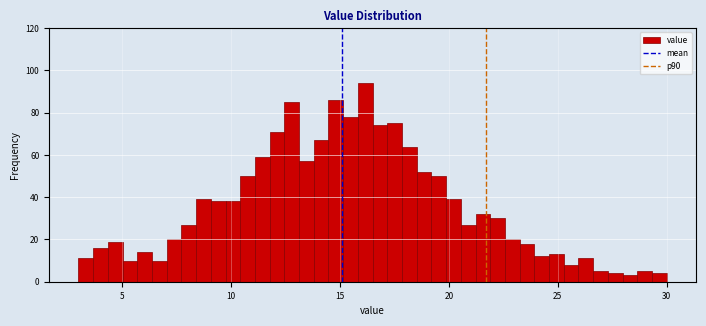

Read against the x-axis, roughly where is the centre of the tallest bar?

16.0